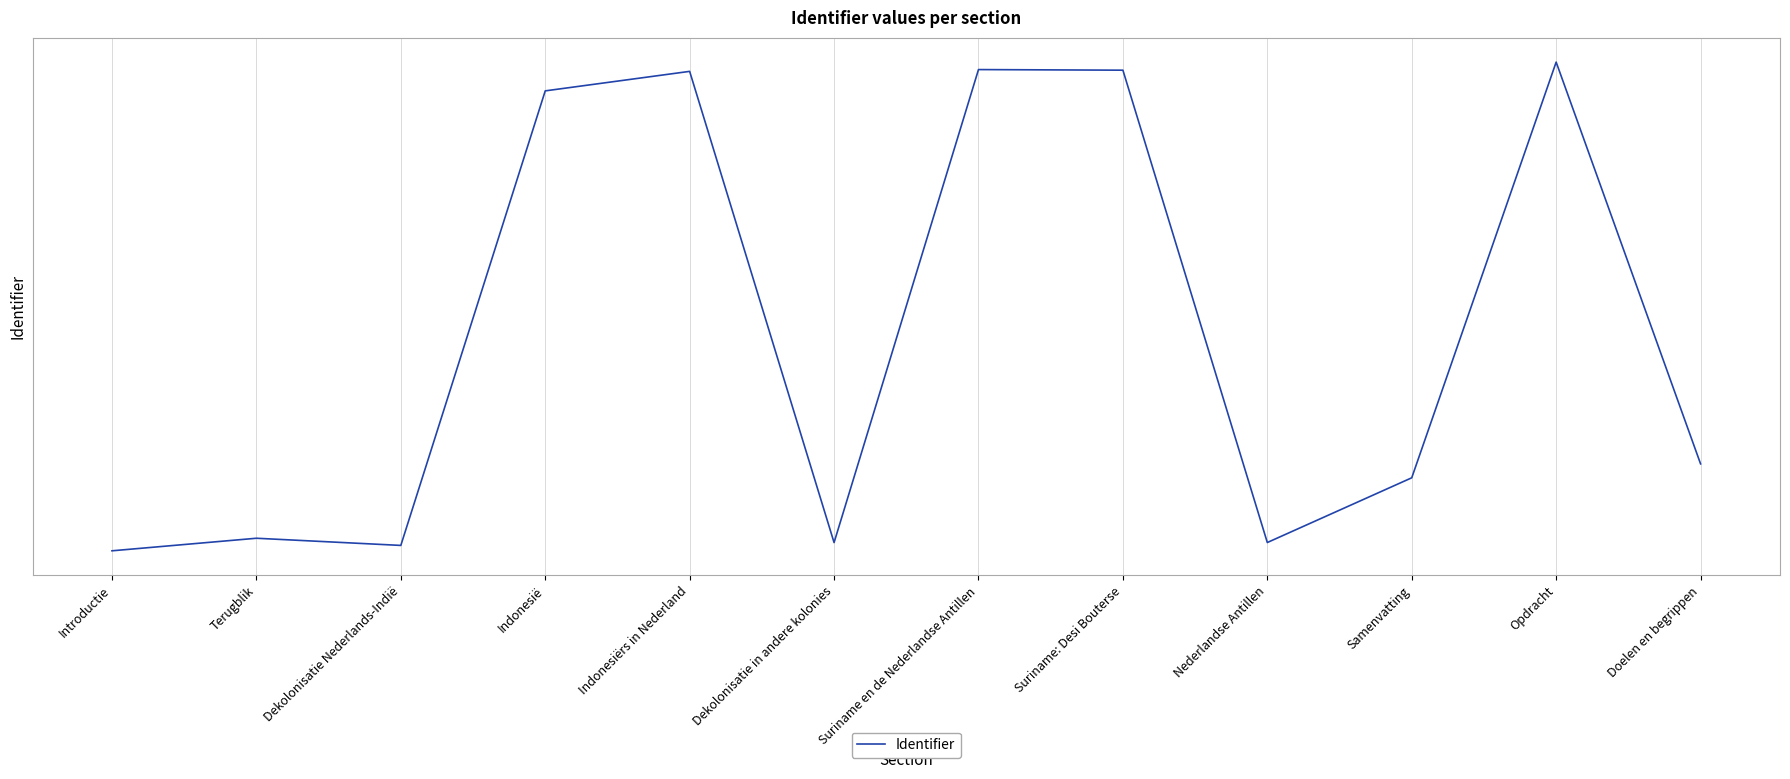

Is this an area chart (filled region under the line)?

No